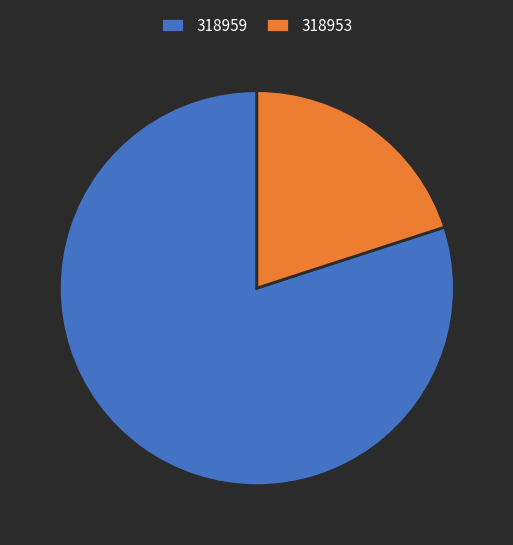

Between 318959 and 318953, which is larger?

318959